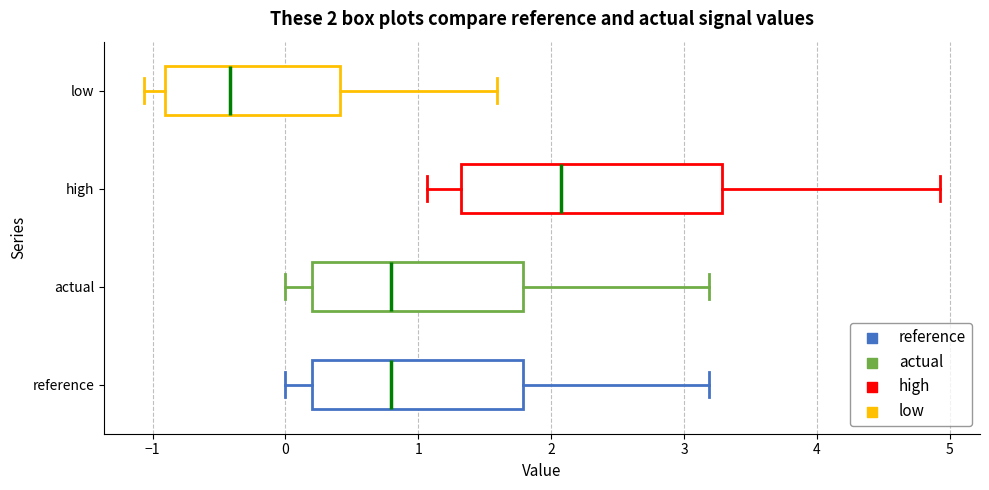

Which box has the furthest to the right median line?

high